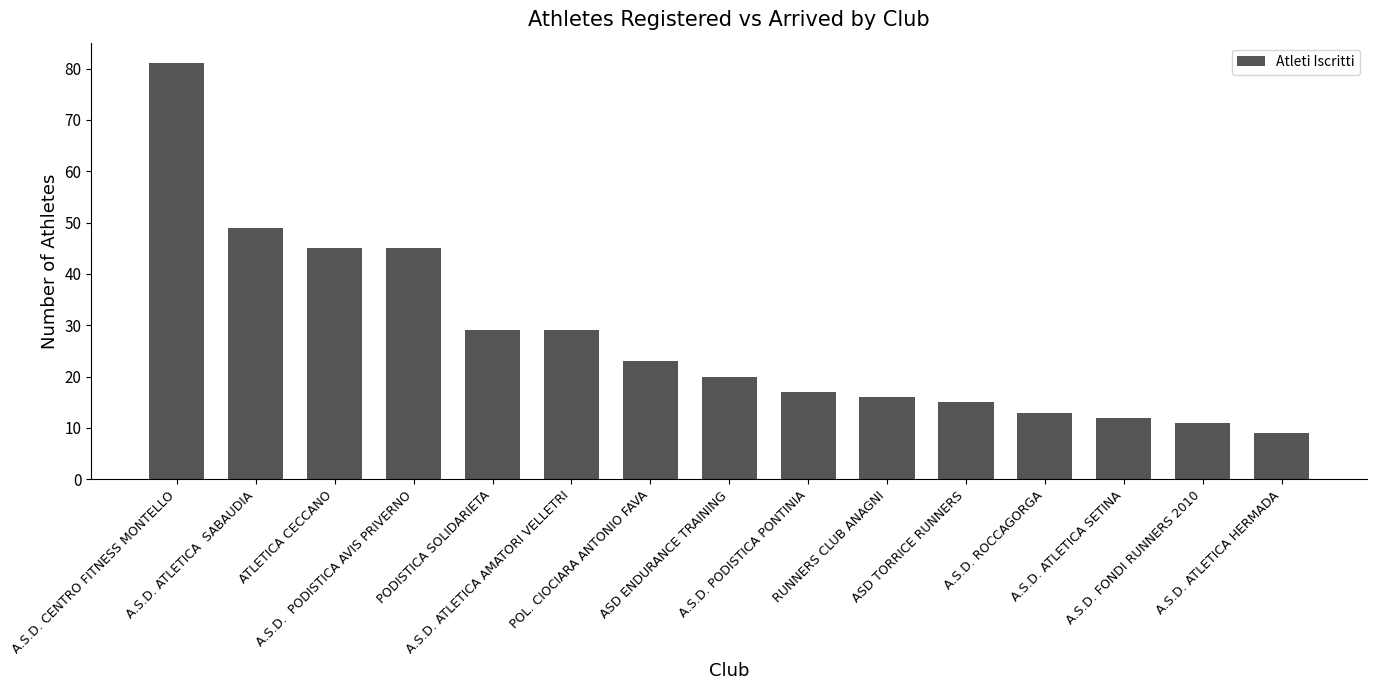

What is the difference between the values at A.S.D. ATLETICA SETINA and PODISTICA SOLIDARIETA?

17